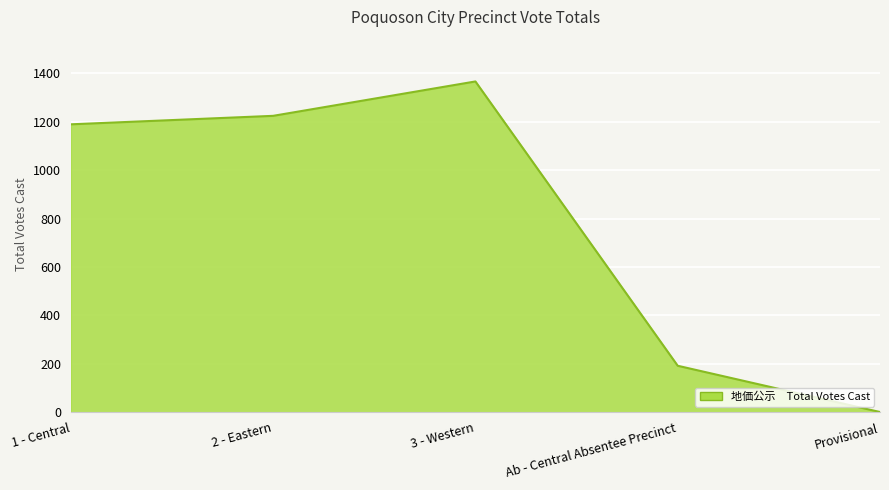

At which label is the value closest to 683?

Ab - Central Absentee Precinct